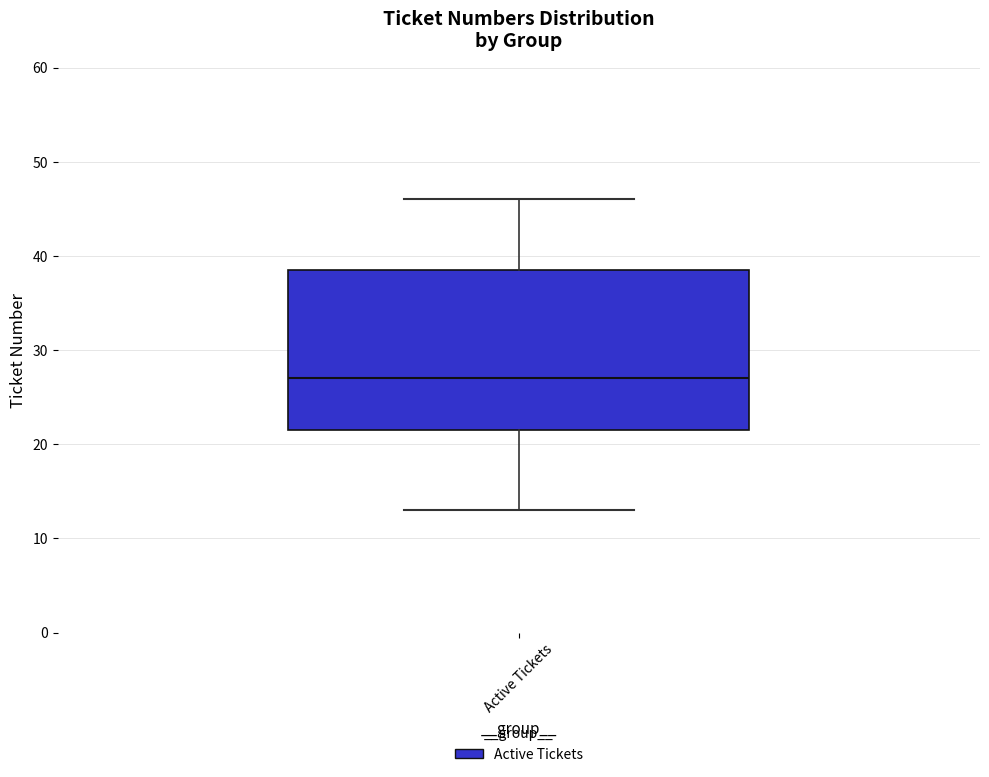

Read this box plot against the y-axis: the position of the median line, the range covered by the box, and the ends of both whiskers. The values are not printed on the chart, so give them approximately, as read against the axis.

median 27, box 22 to 39, whiskers 13 to 46